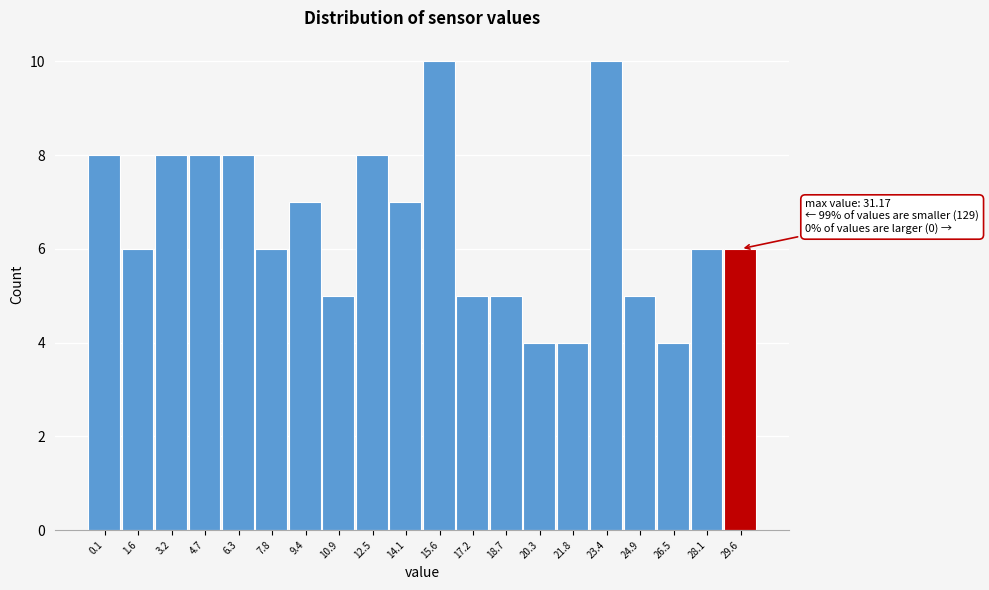

Reading left to right, transcribe all the data shown in this chart.

0.1=8	1.6=6	3.2=8	4.7=8	6.3=8	7.8=6	9.4=7	10.9=5	12.5=8	14.1=7	15.6=10	17.2=5	18.7=5	20.3=4	21.8=4	23.4=10	24.9=5	26.5=4	28.1=6	29.6=6